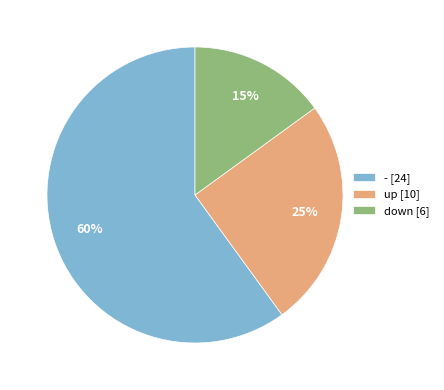

Is the sum of up [10] and down [6] greater than half?

No